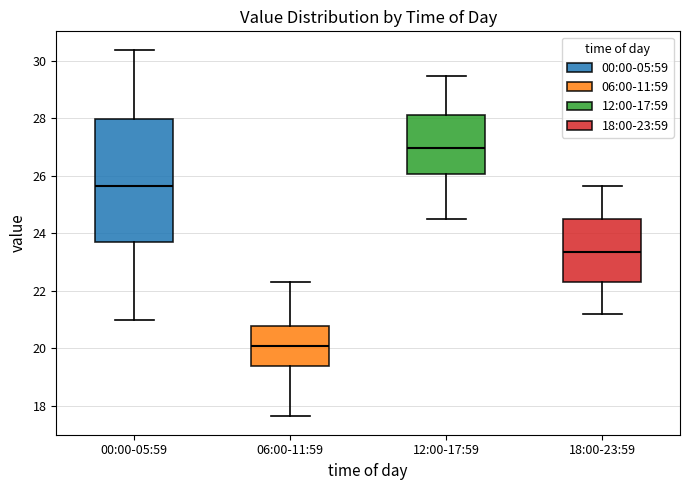

Comparing the boxes themselves (not the whiskers), which one is the tallest?

00:00-05:59